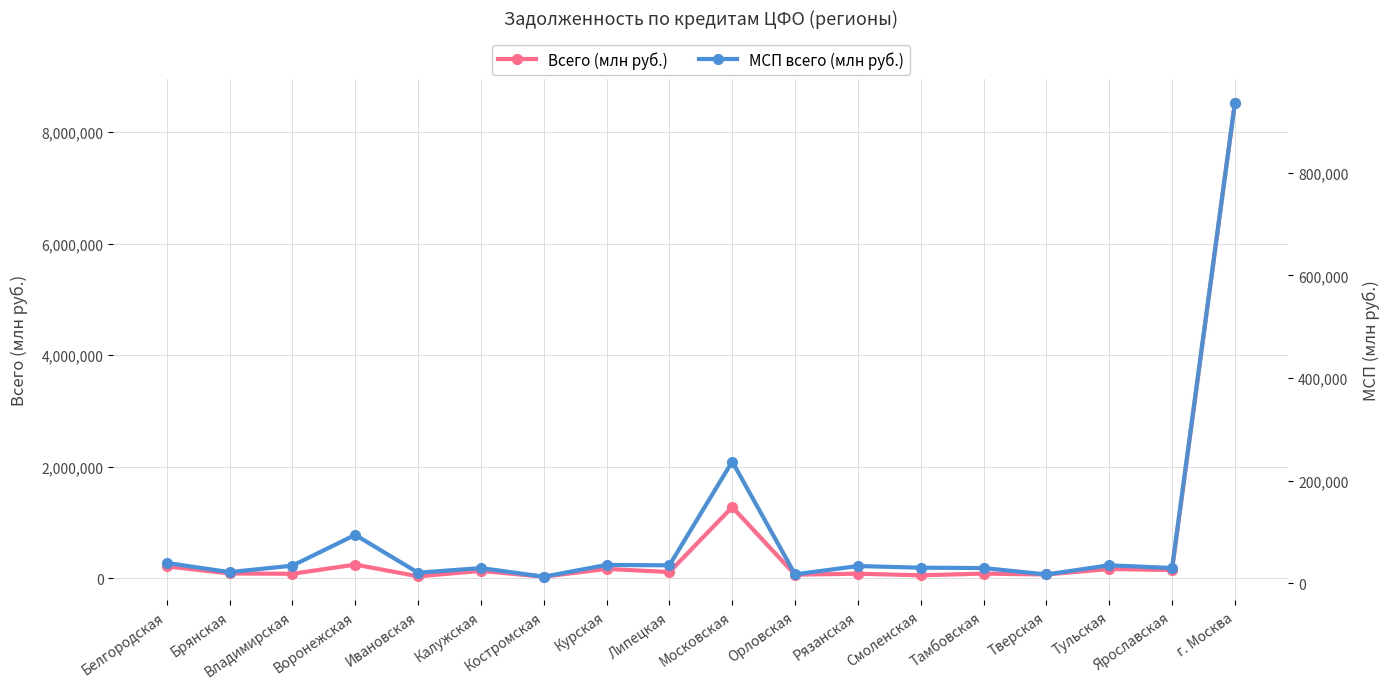

The Всего (млн руб.) series shows 35094 at Ивановская. True or false?

True